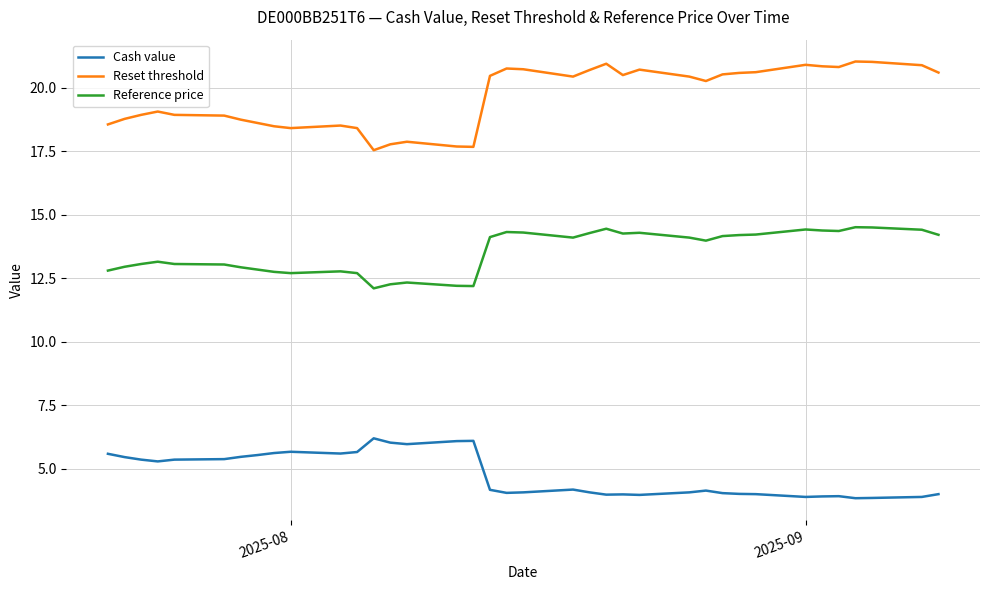

Rank the series by their average value, from lowest to highest.

Cash value, Reference price, Reset threshold